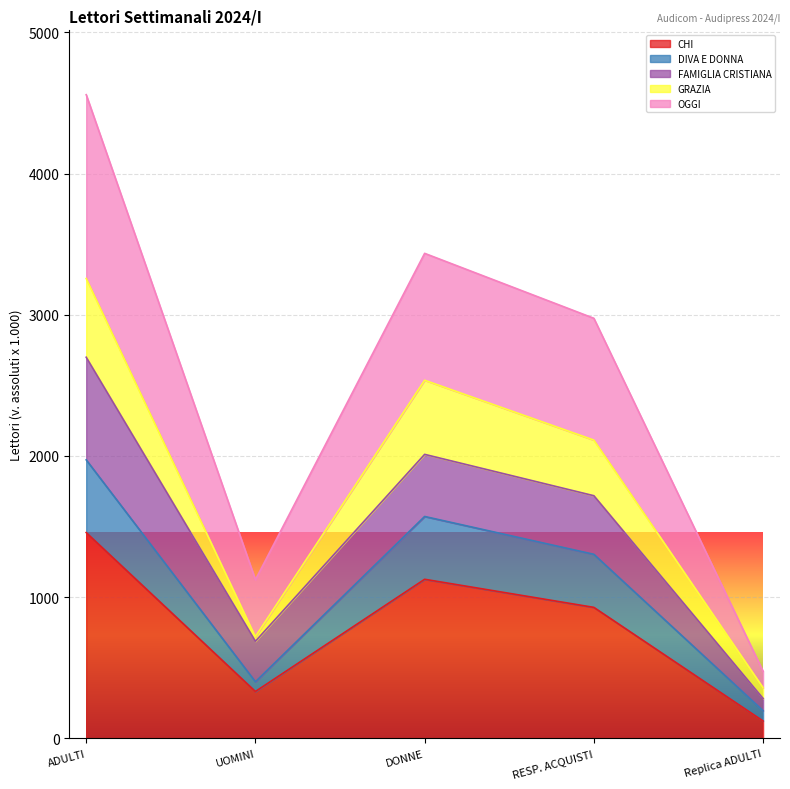

What is the smallest value displayed?

122